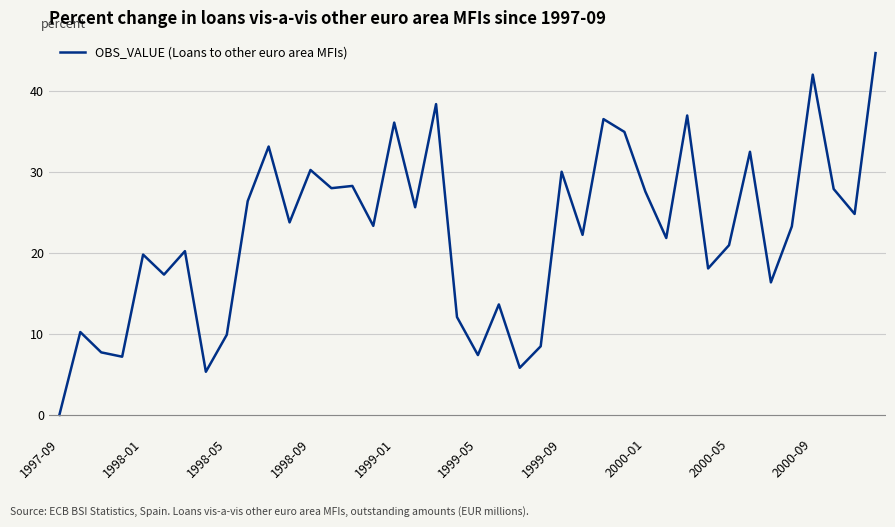

What is the greatest value displayed?

44.7